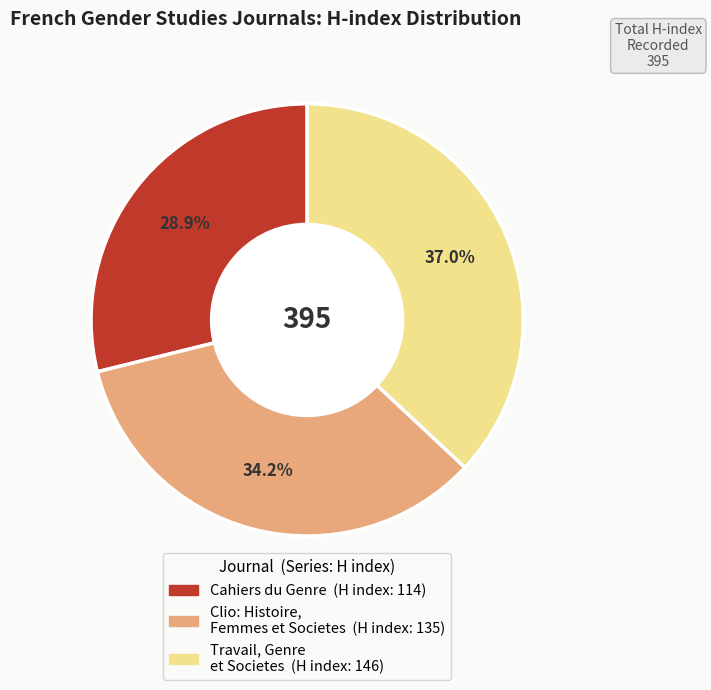

Is there a majority slice in this chart?

No